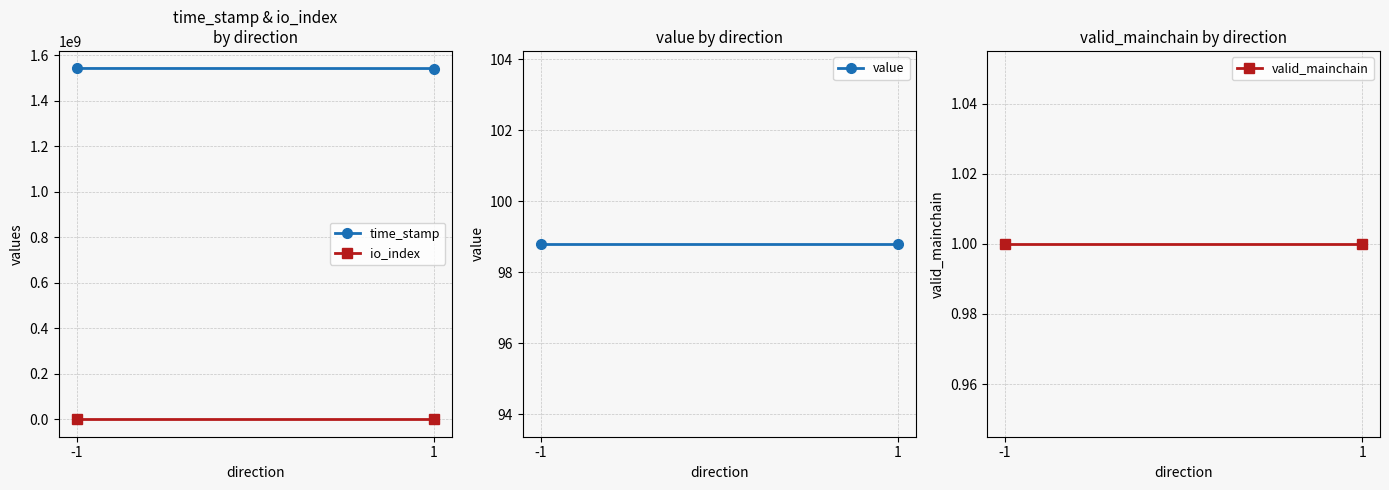

Is the value of io_index at 1 greater than the value of time_stamp at 1?

No